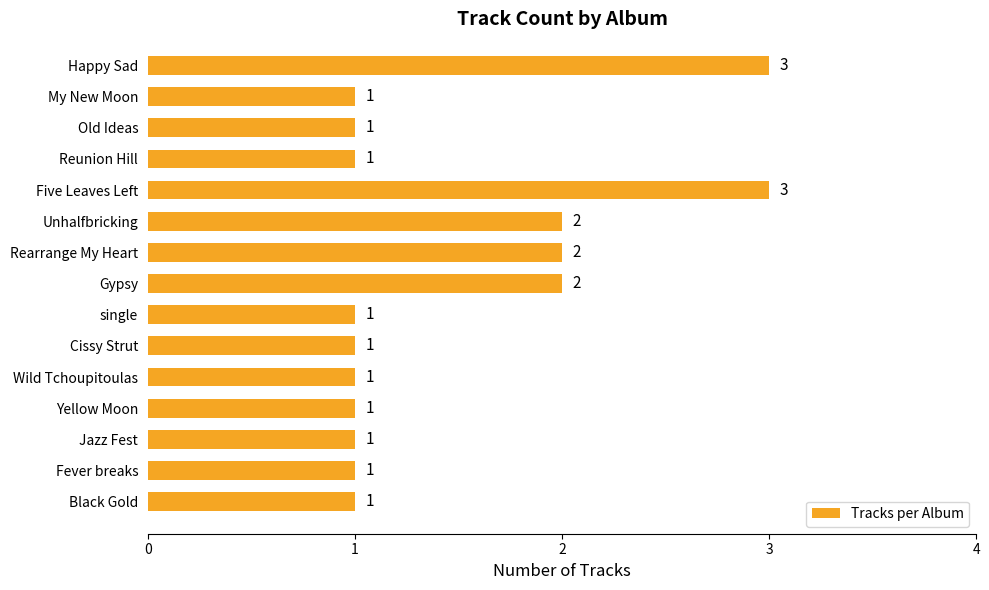

Count the number of categories in the chart.

15